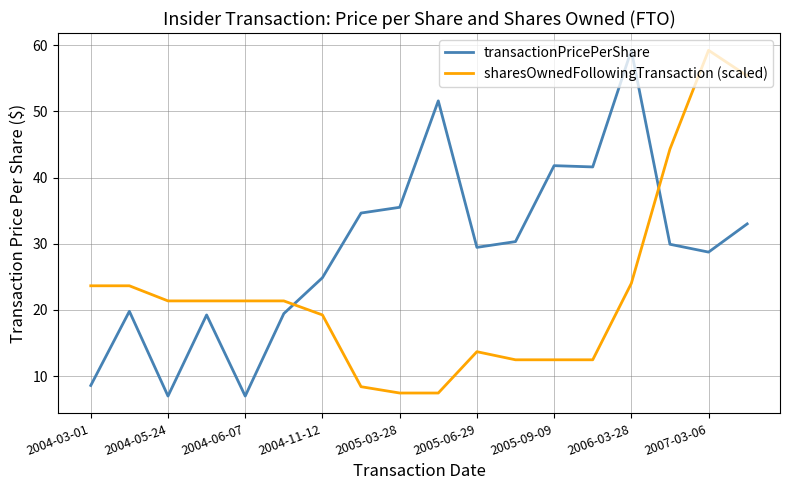

What is the difference between the maximum and minimum values in the sharesOwnedFollowingTransaction (scaled) series?

51.7